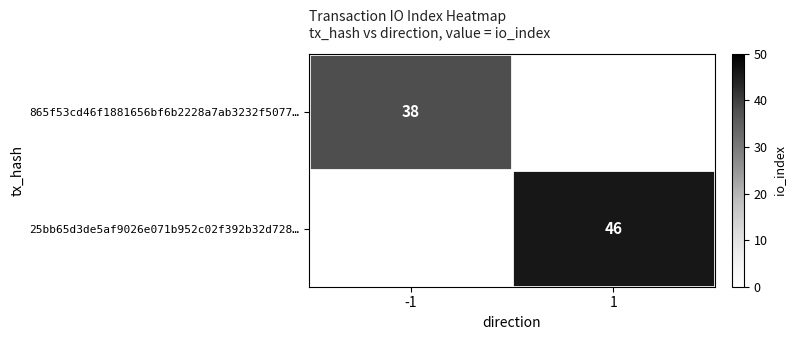

The value of 25bb65d3de5af9026e071b952c02f392b32d728… at 1 is 46. True or false?

True